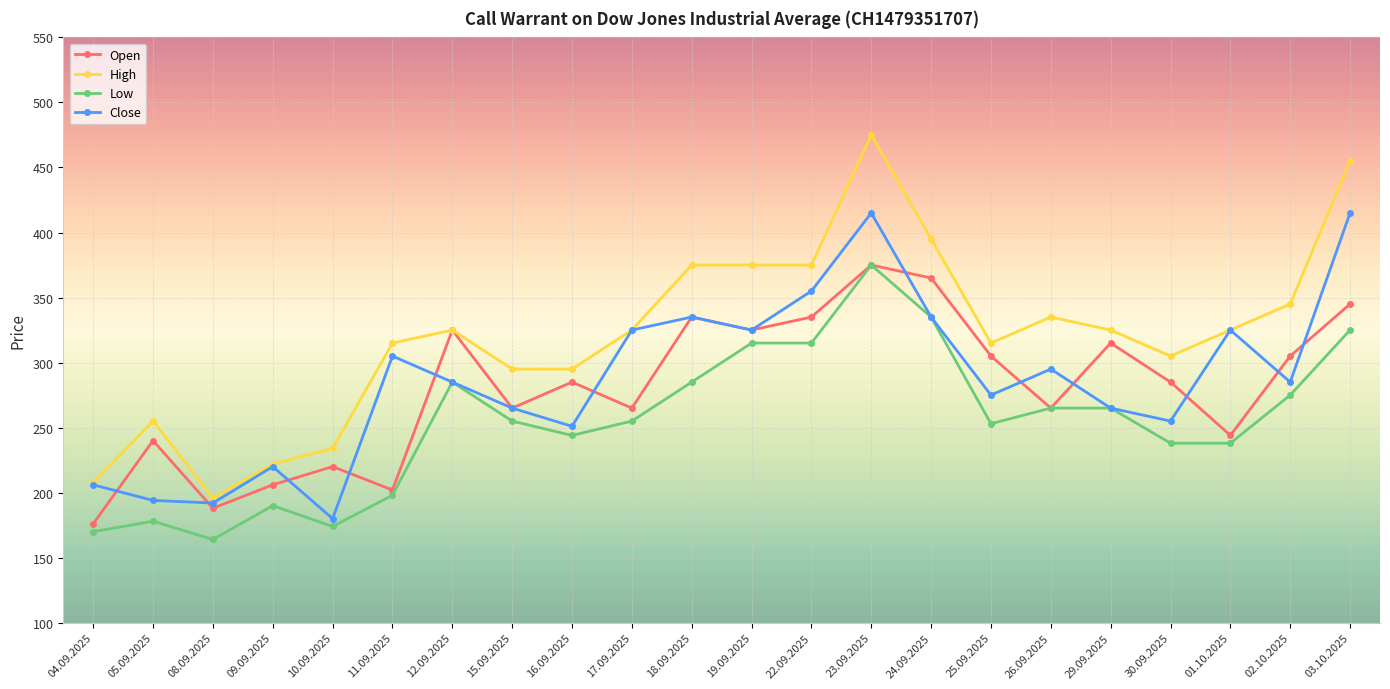

Is the value of Low at 30.09.2025 greater than the value of Close at 05.09.2025?

Yes